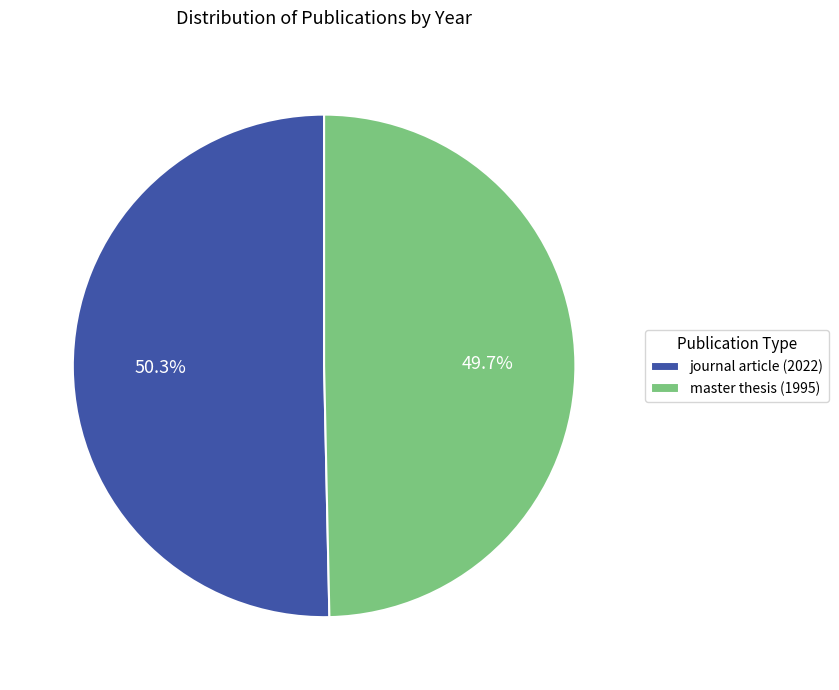

Which slice is the largest?

journal article (2022)